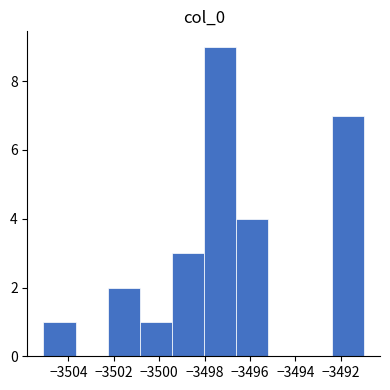

Reading left to right, list every bar in this chart as the range it spans on the x-axis followed by its height. Neither the bar edges nor the heights are printed on the chart, so give them approximately, as read against the axes.

-3505.0 to -3503.6: 1
-3503.6 to -3502.2: 0
-3502.2 to -3500.8: 2
-3500.8 to -3499.4: 1
-3499.4 to -3498.0: 3
-3498.0 to -3496.6: 9
-3496.6 to -3495.2: 4
-3495.2 to -3493.8: 0
-3493.8 to -3492.4: 0
-3492.4 to -3491.0: 7